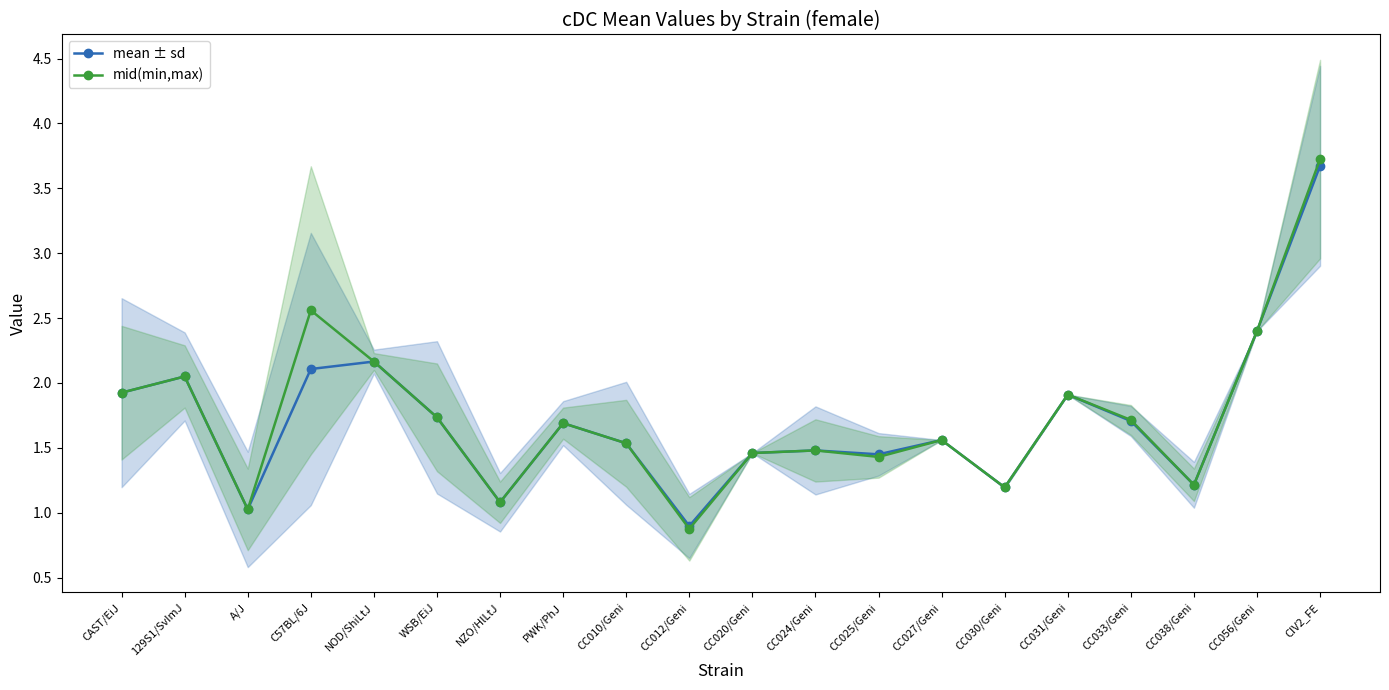

What position from the left is WSB/EiJ?

6